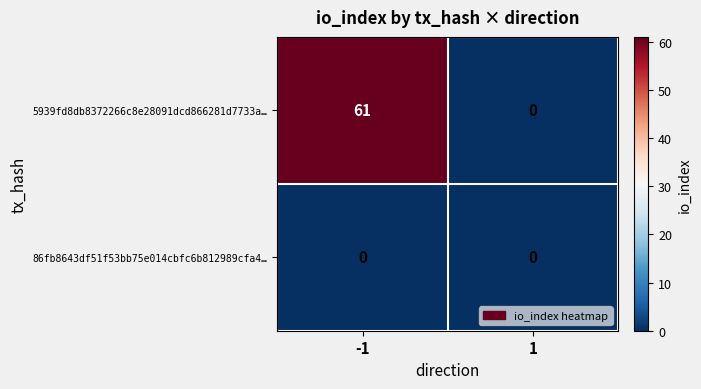

Reading left to right, extract all data points from this chart.

5939fd8db8372266c8e28091dcd866281d7733a…: -1=61	1=0
86fb8643df51f53bb75e014cbfc6b812989cfa4…: -1=0	1=0